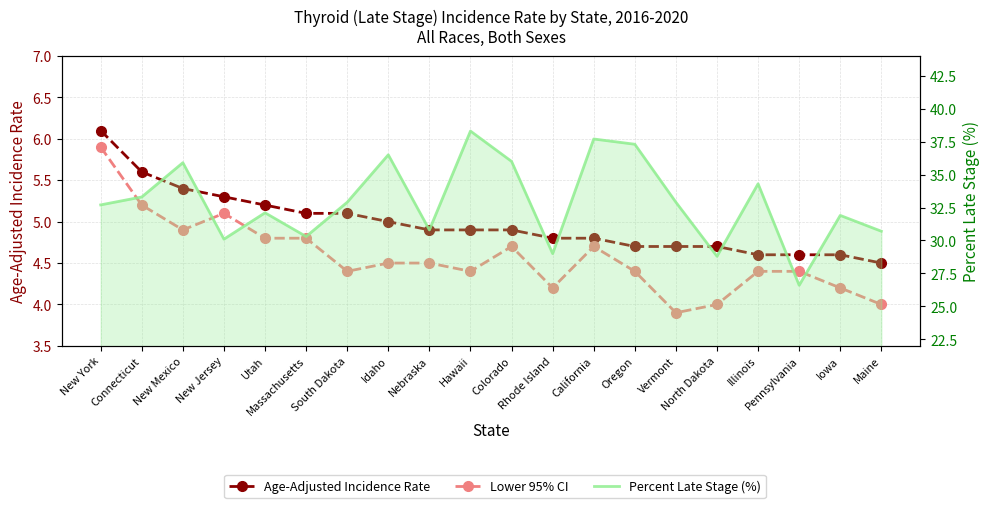

Rank the categories by Lower 95% CI value from lowest to highest.

Vermont, North Dakota, Maine, Rhode Island, Iowa, South Dakota, Hawaii, Oregon, Illinois, Pennsylvania, Idaho, Nebraska, Colorado, California, Utah, Massachusetts, New Mexico, New Jersey, Connecticut, New York